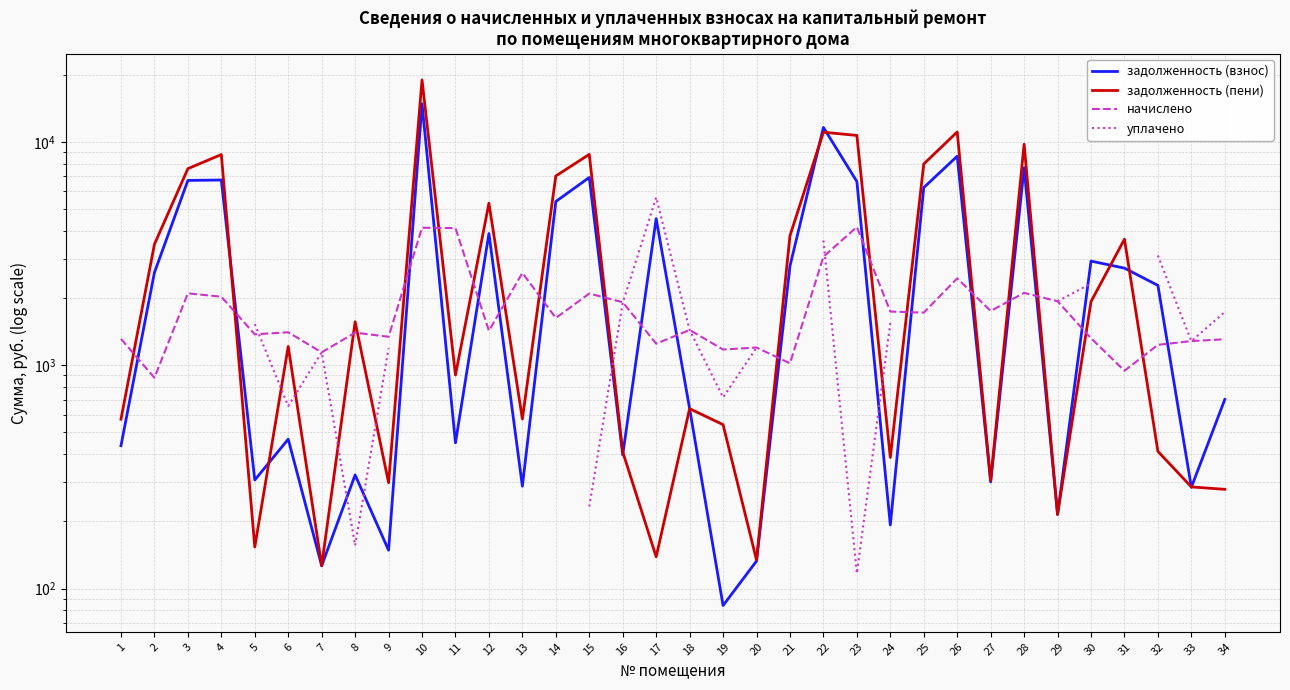

What is the value of the задолженность (взнос) point at the 13th from the left?

287.6